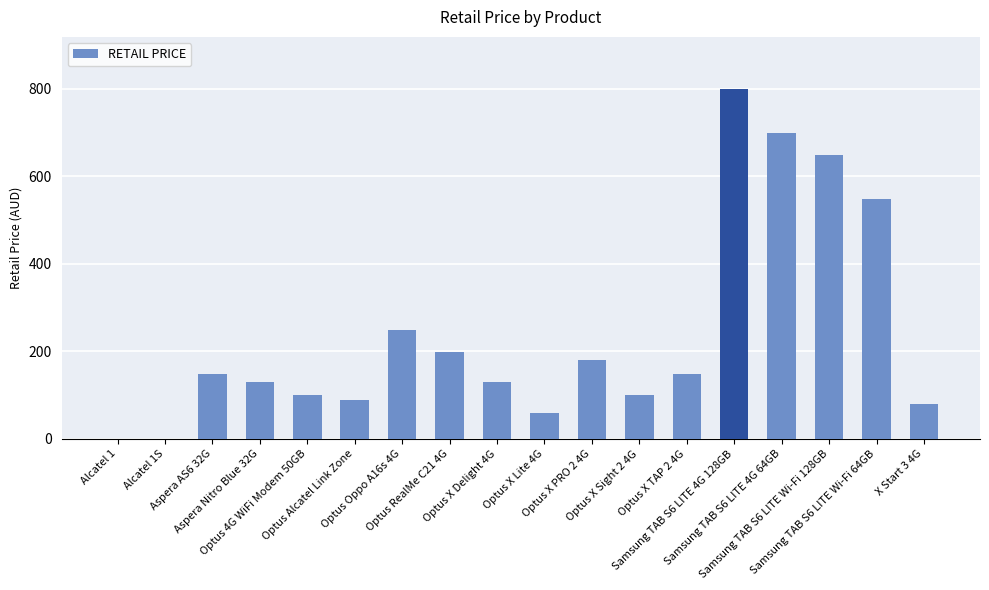

What is the average value?

239